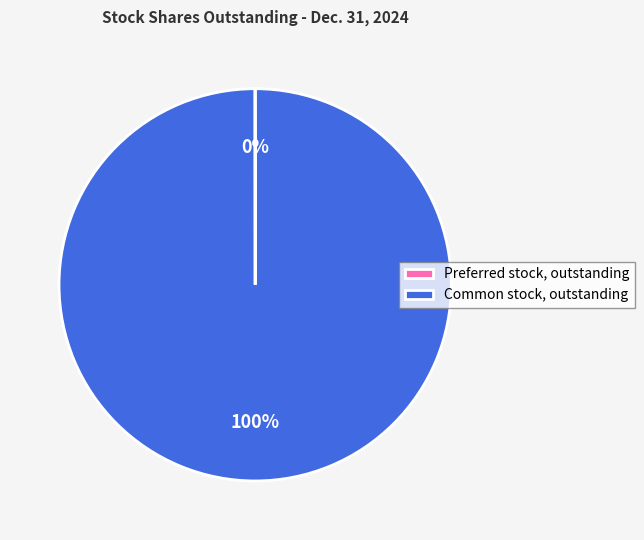

To the nearest percent, what is the average slice percentage?

50%